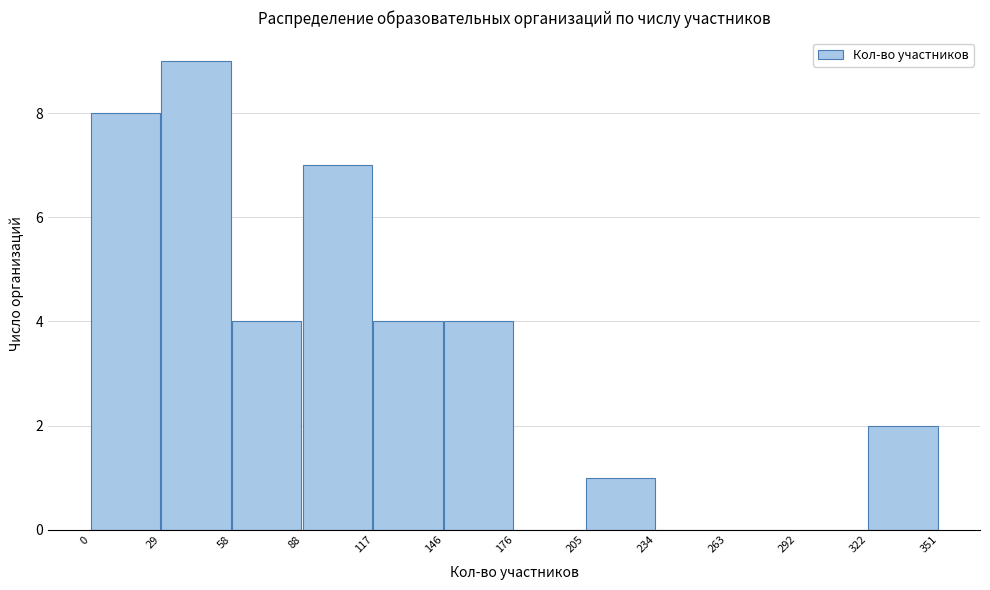

Over which range of the x-axis is the bar tallest?

29 to 58